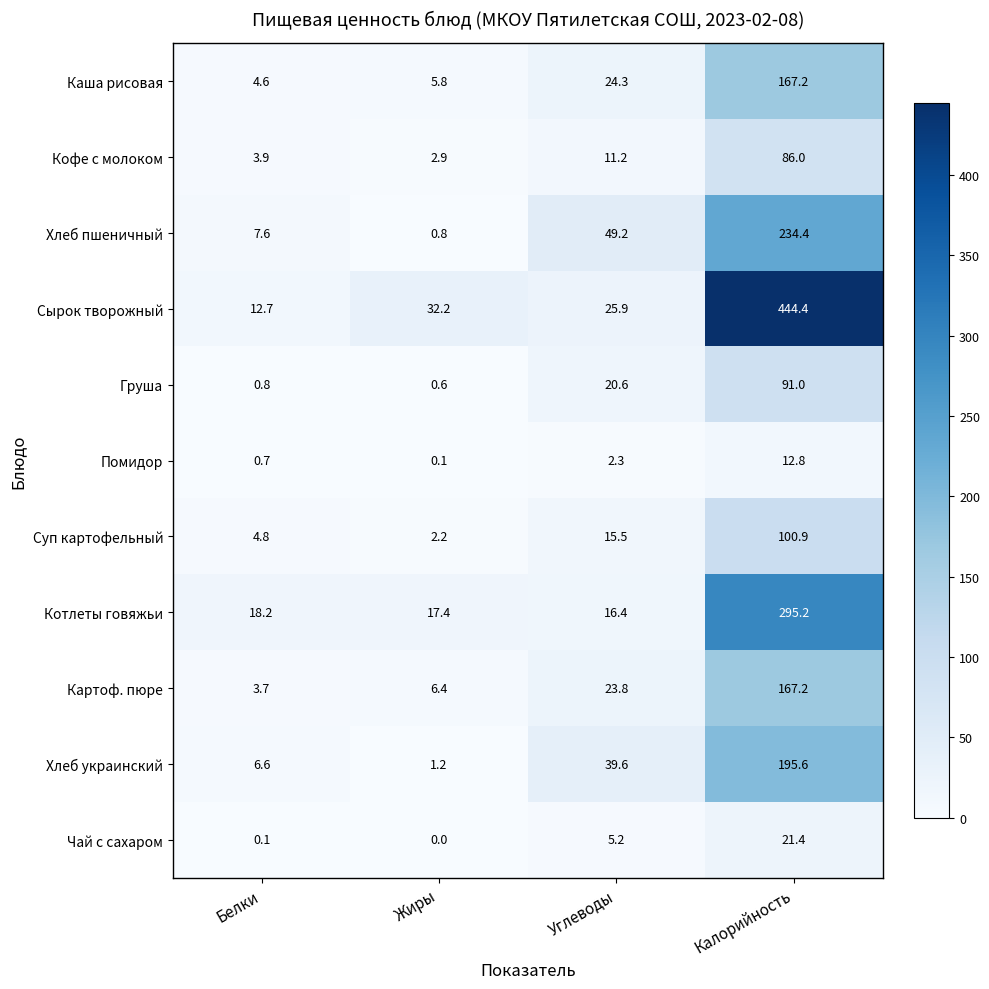

What is the maximum value shown in the chart?

444.4